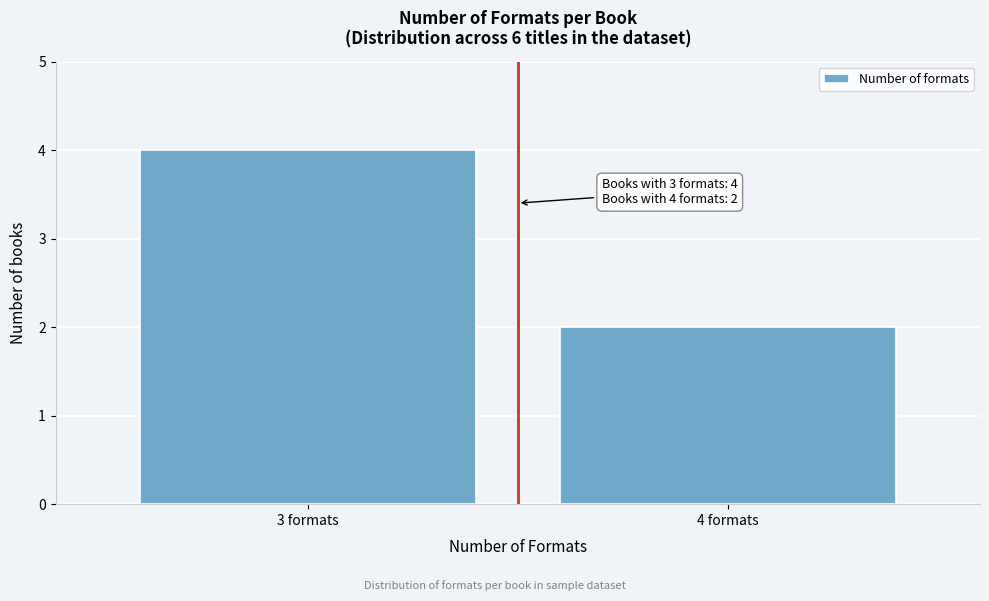

Reading left to right, list all the values displayed in this chart.

4	2